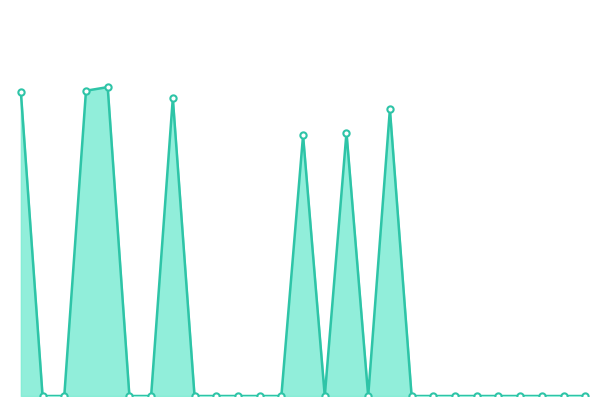

Does the chart display data point markers on the line(s)?

No